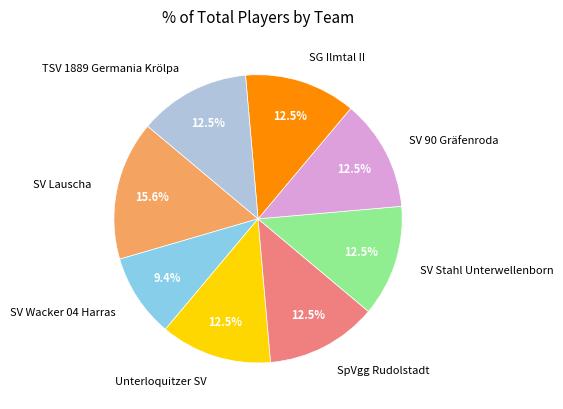

What is the smallest slice in the pie chart?

SV Wacker 04 Harras